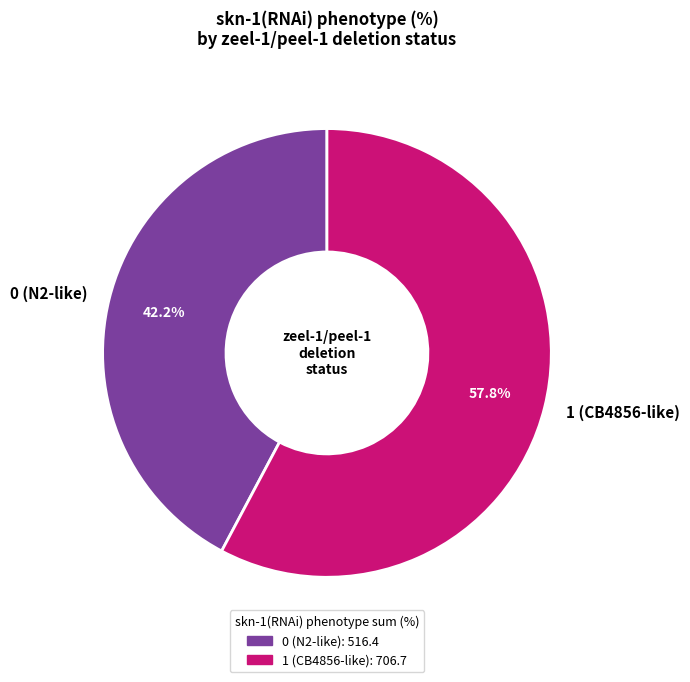

Which category accounts for the majority?

1 (CB4856-like)